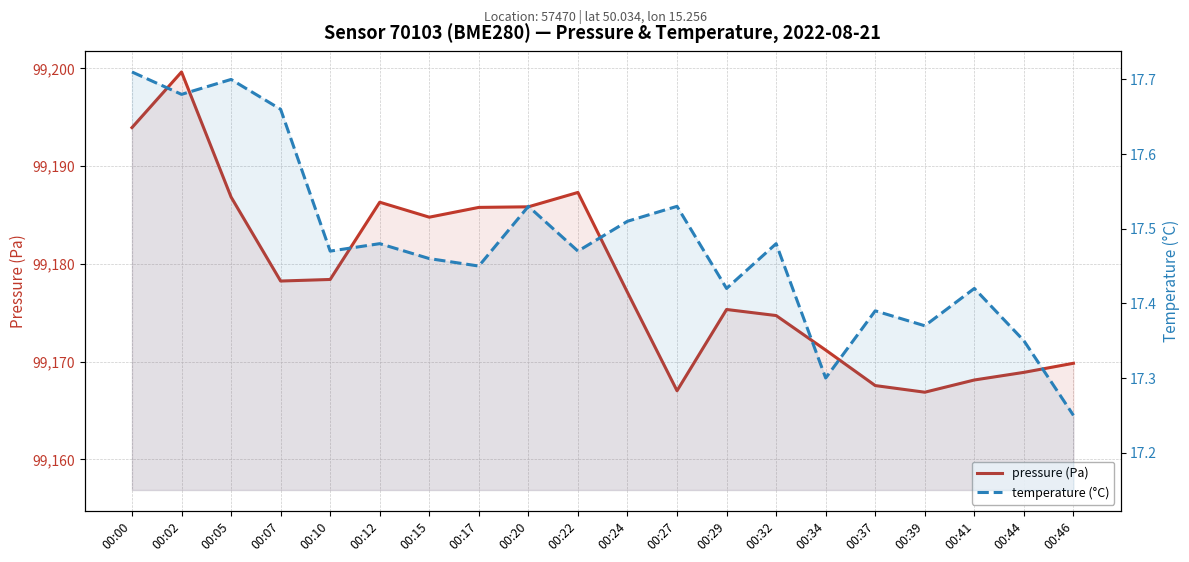

Is the value of pressure (Pa) at 00:46 greater than the value of temperature (°C) at 00:12?

Yes